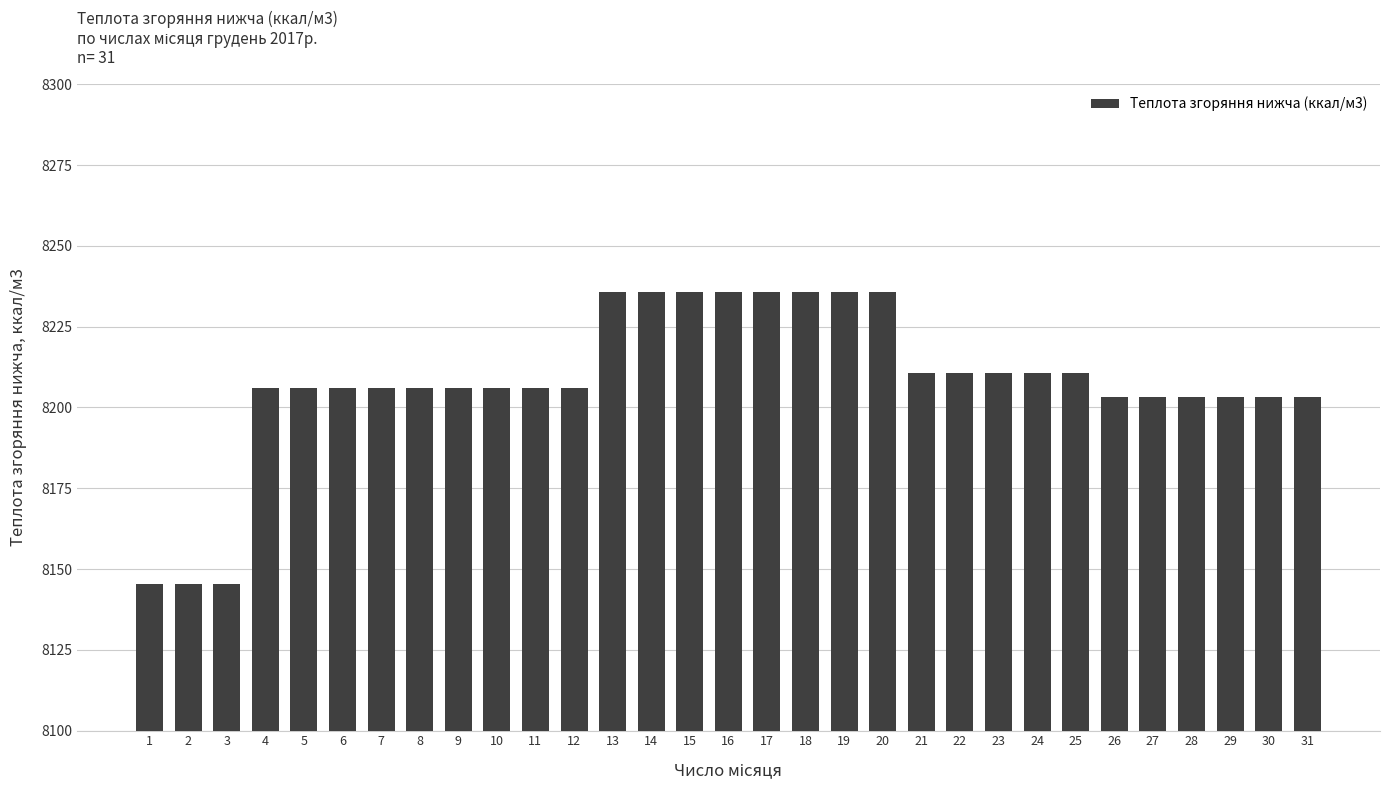

What is the smallest value displayed?

8145.3